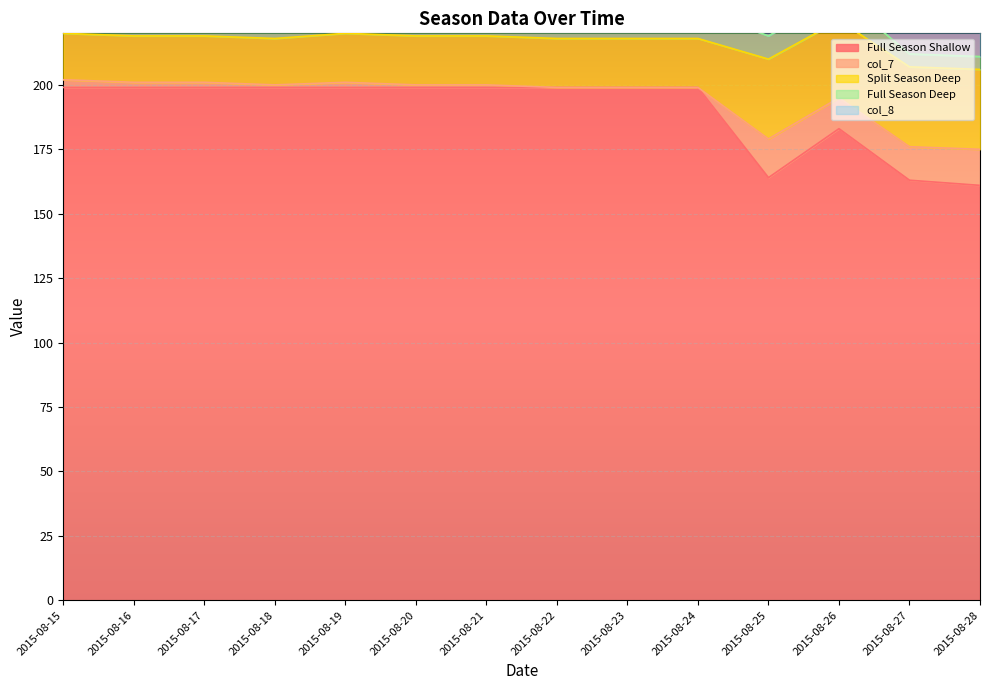

What is the spread (max minus min) of values at 2015-08-28?

156